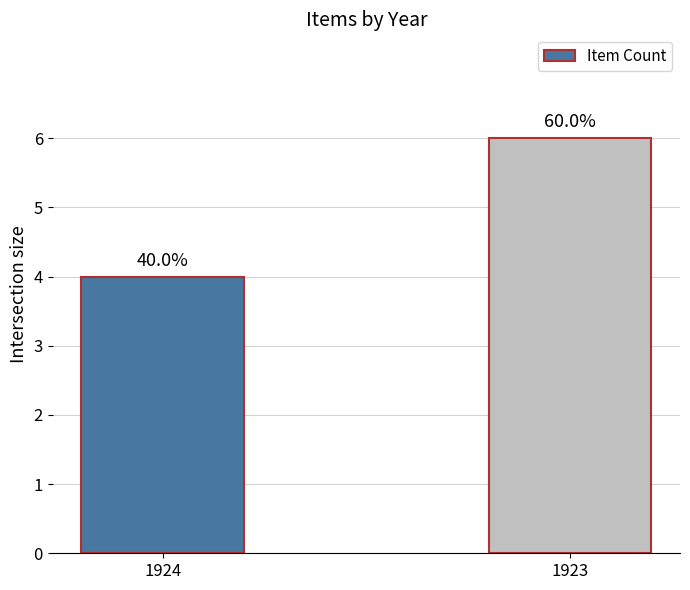

What is the change in value from 1924 to 1923?

+2